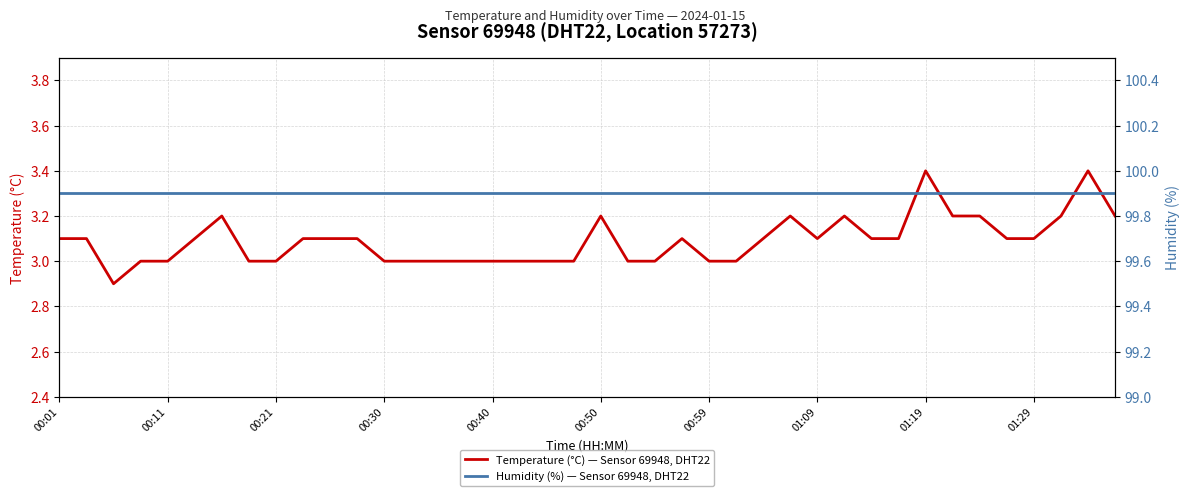

How many distinct data groups are displayed?

2